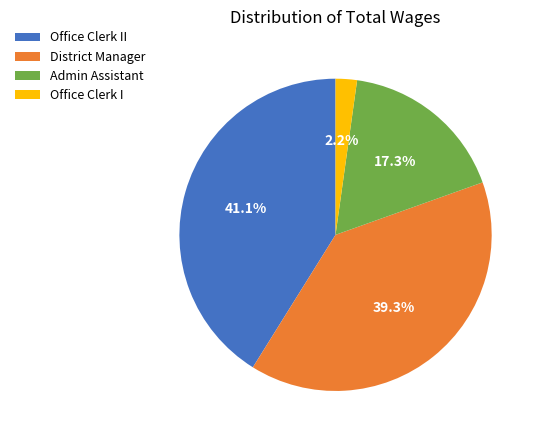

To the nearest percent, what is the average slice percentage?

25%